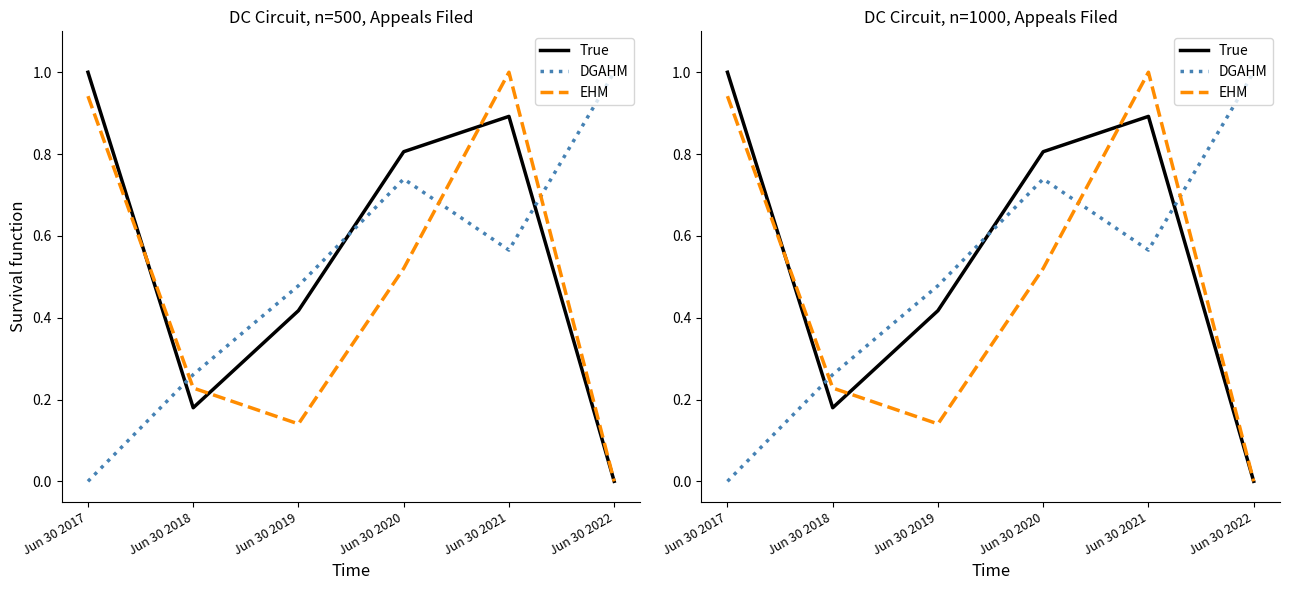

Is this an area chart (filled region under the line)?

No